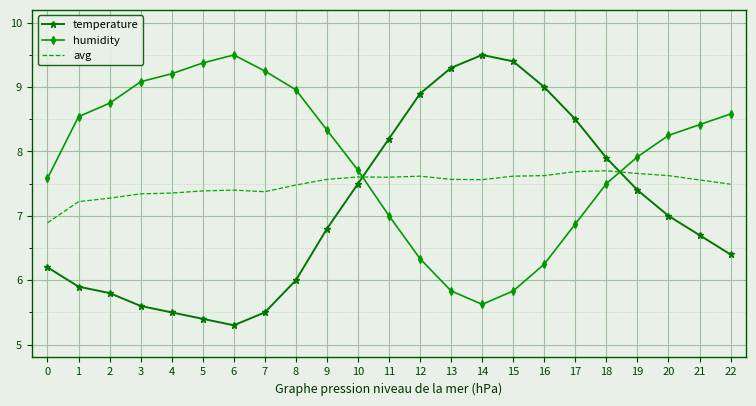

The value of temperature at 14 is 6.0. True or false?

False